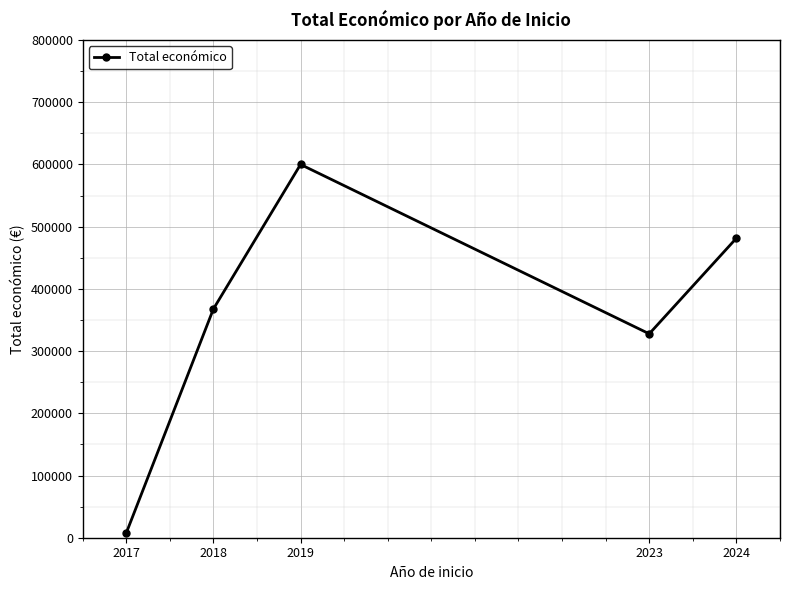

List the labels in order of value, largest first.

2019, 2024, 2018, 2023, 2017